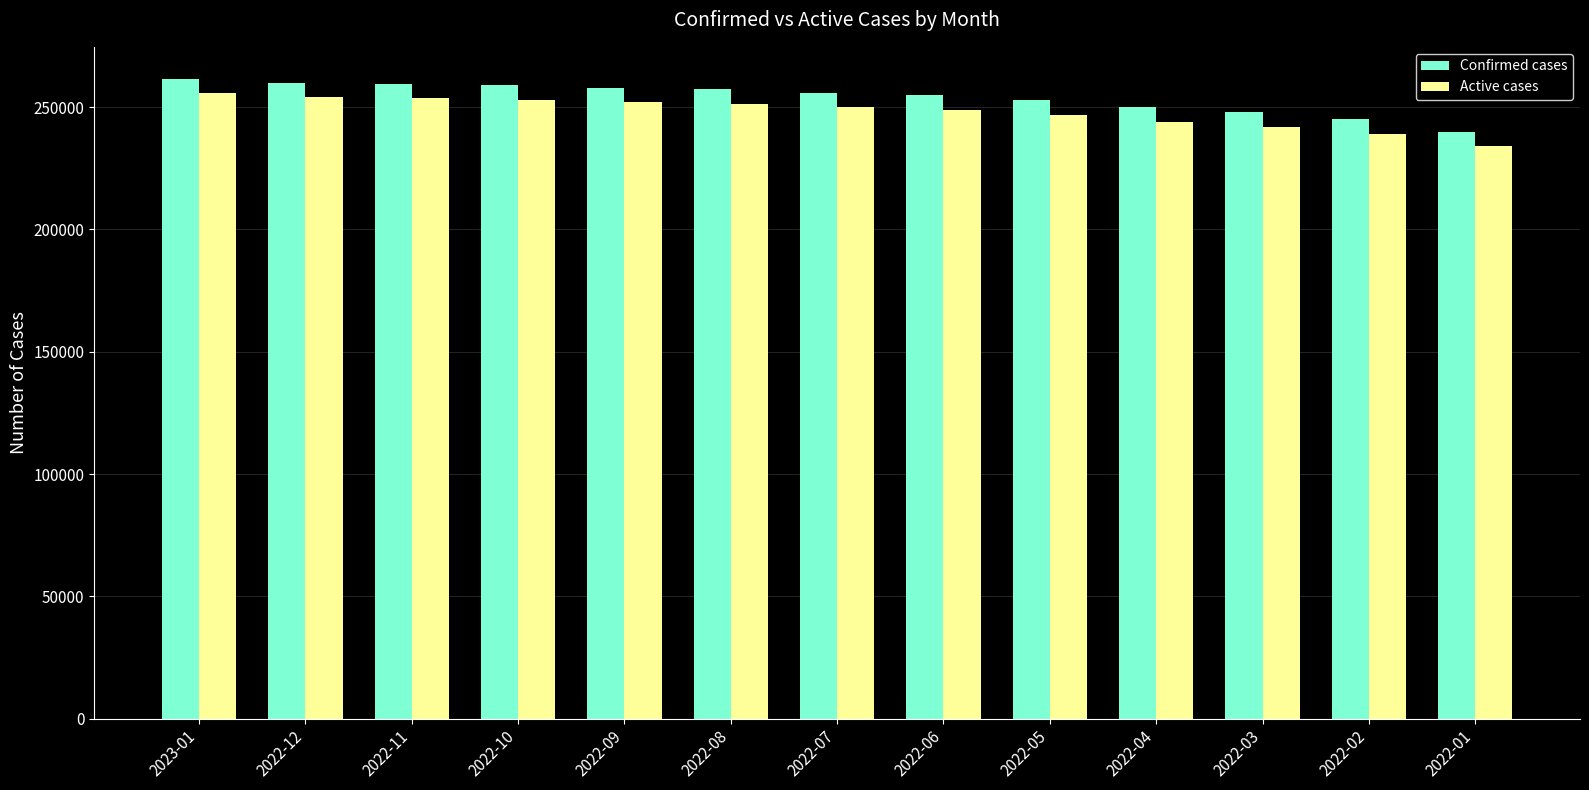

Where does the Confirmed cases series first go above 256000?

2023-01